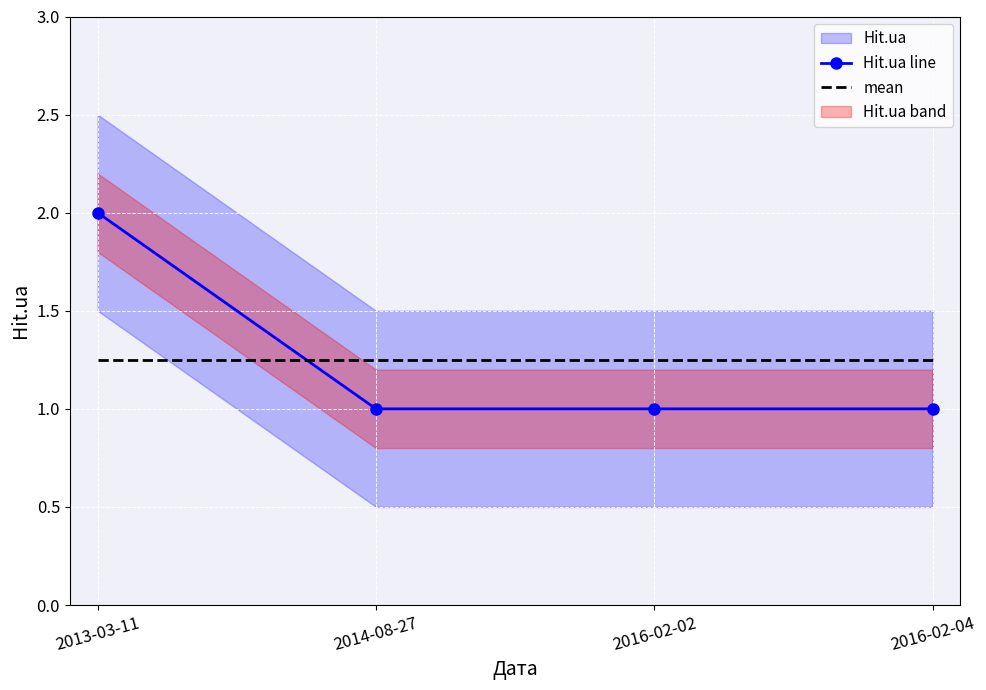

At which label is mean closest to 1?

2013-03-11